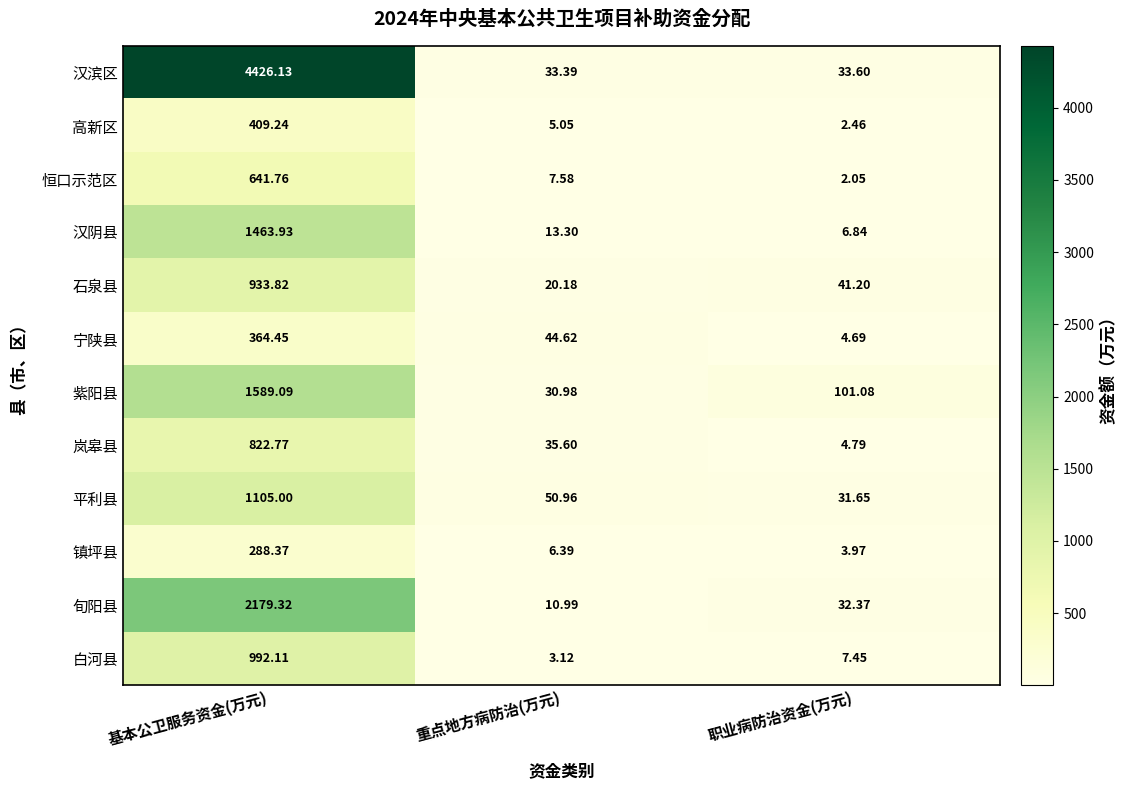

Which series has the largest range (max minus min)?

汉滨区